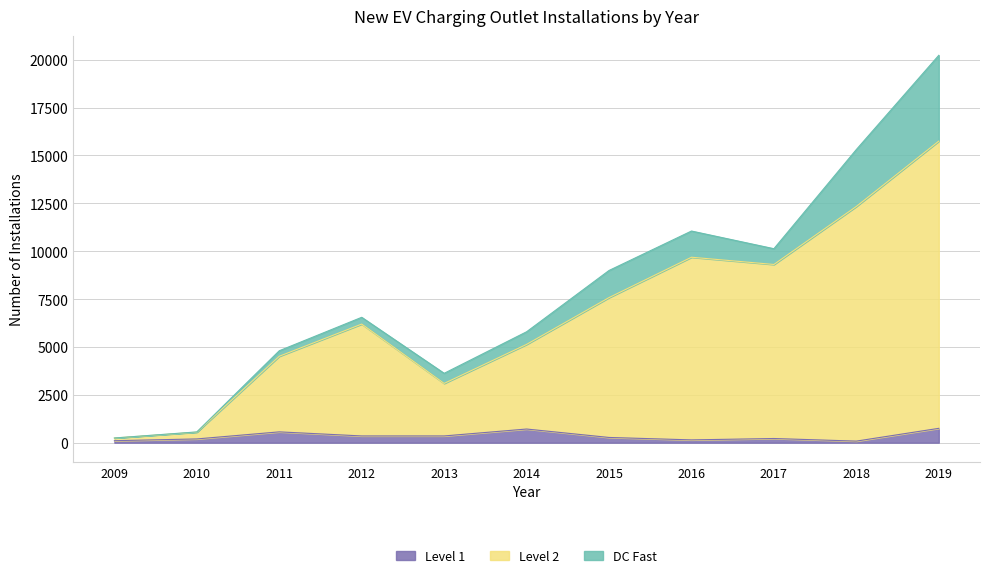

Where is the first local maximum for Level 2?

2012